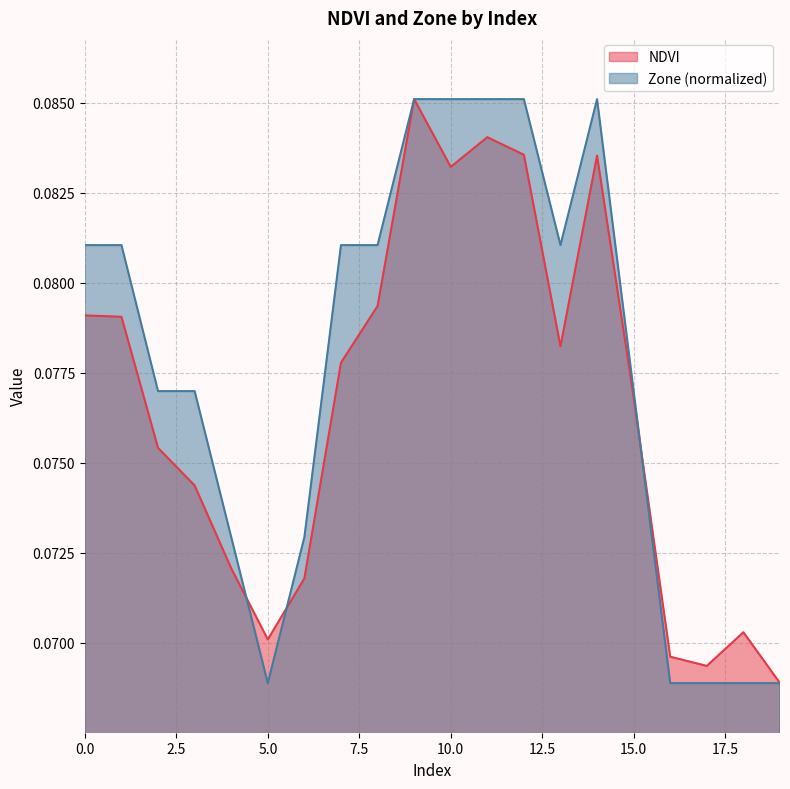

Where is the first local minimum for Zone?

5